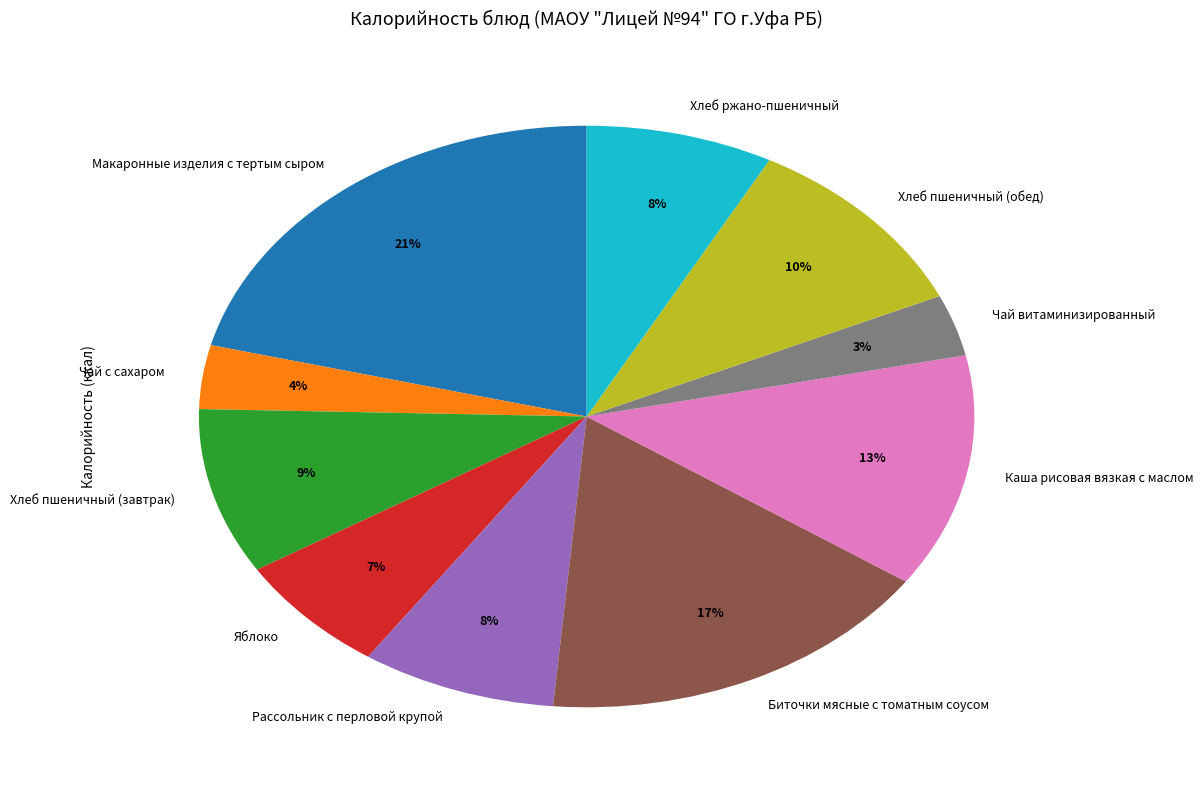

Is the sum of Яблоко and Биточки мясные с томатным соусом greater than half?

No